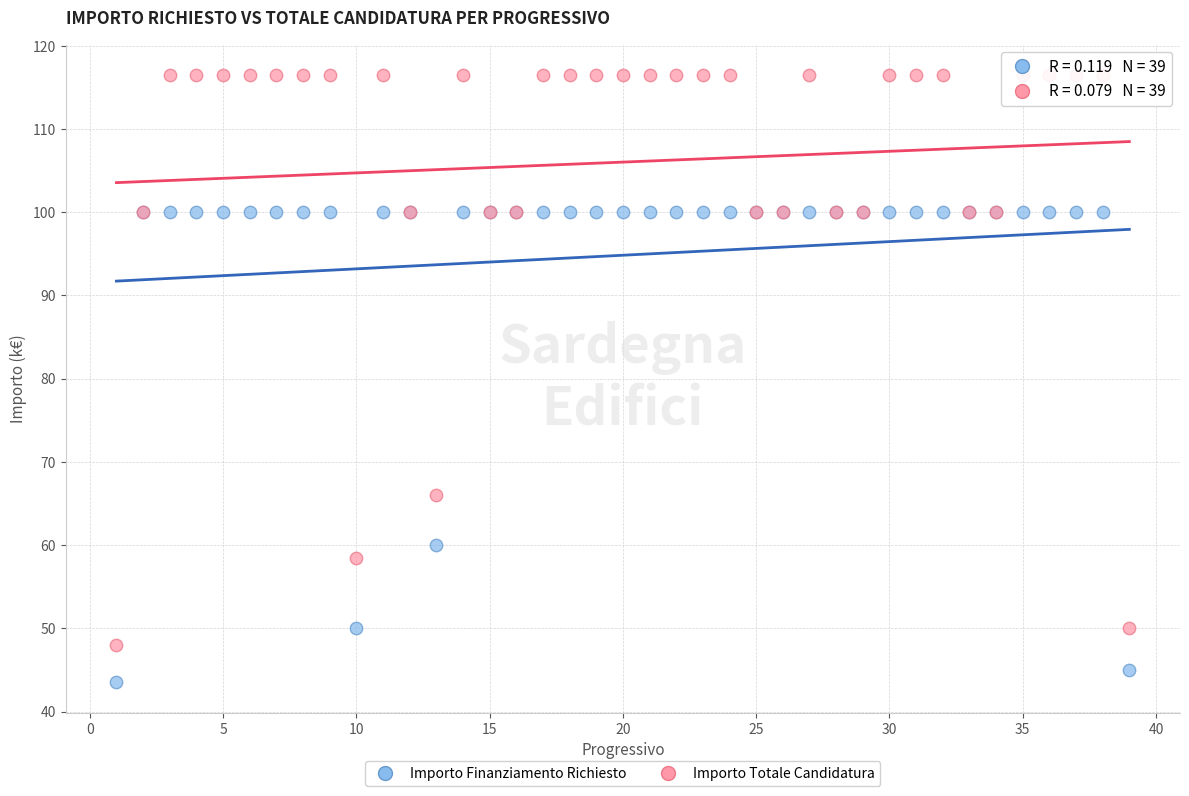

Across all series, what Y value is closest to 80?

66.0